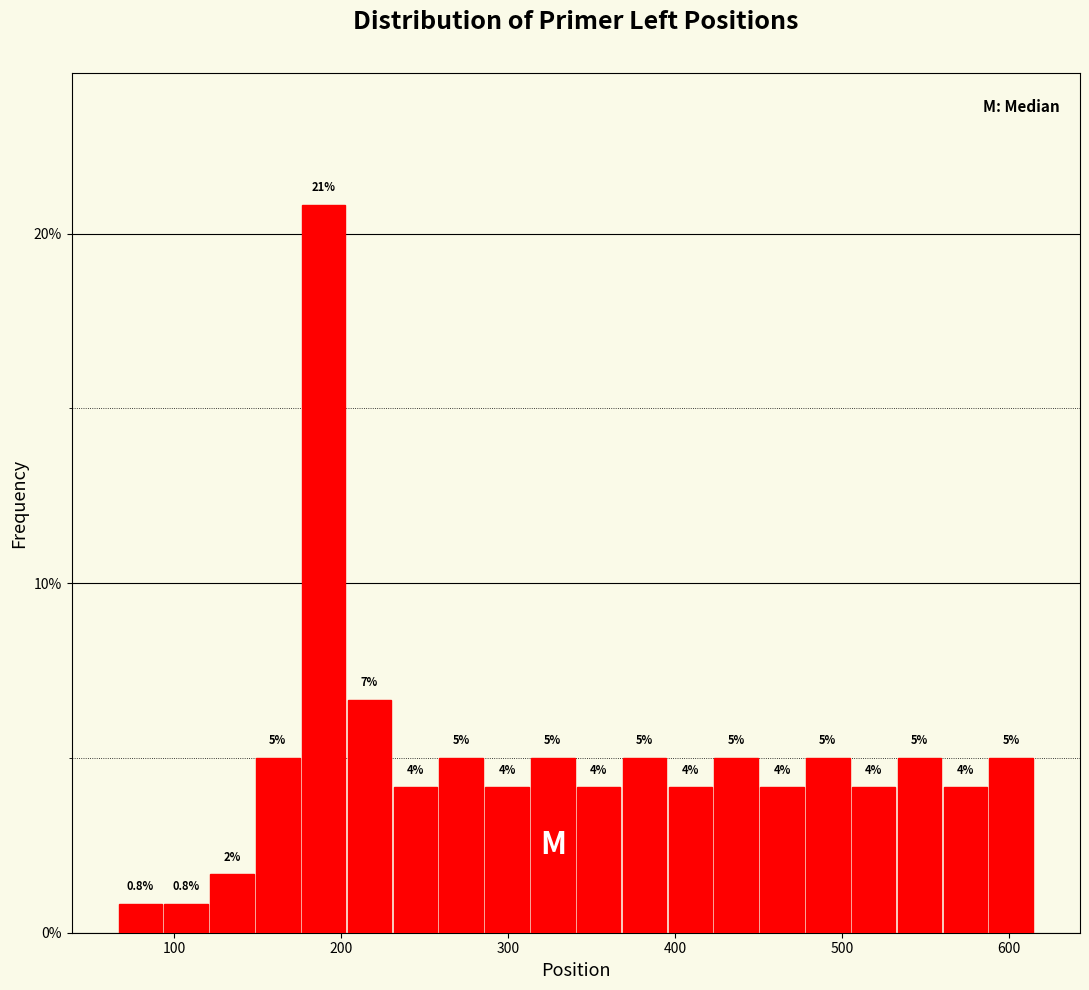

Around what value on the x-axis is the tallest bar? Give the approximate position of its centre, as read against the axis.

190